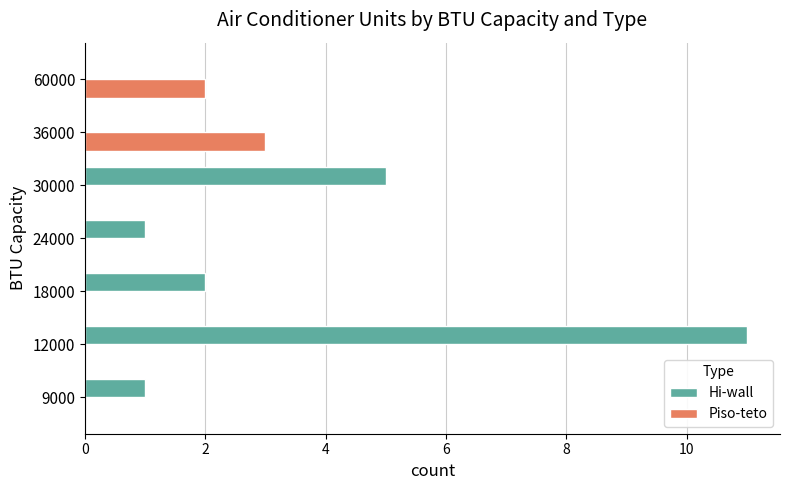

What is the average value of the Hi-wall series?

3